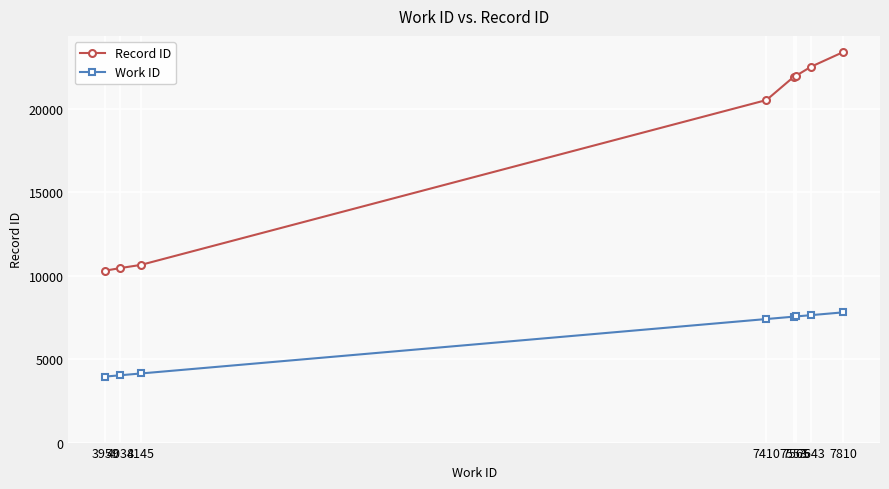

Which series has the largest range (max minus min)?

Record ID